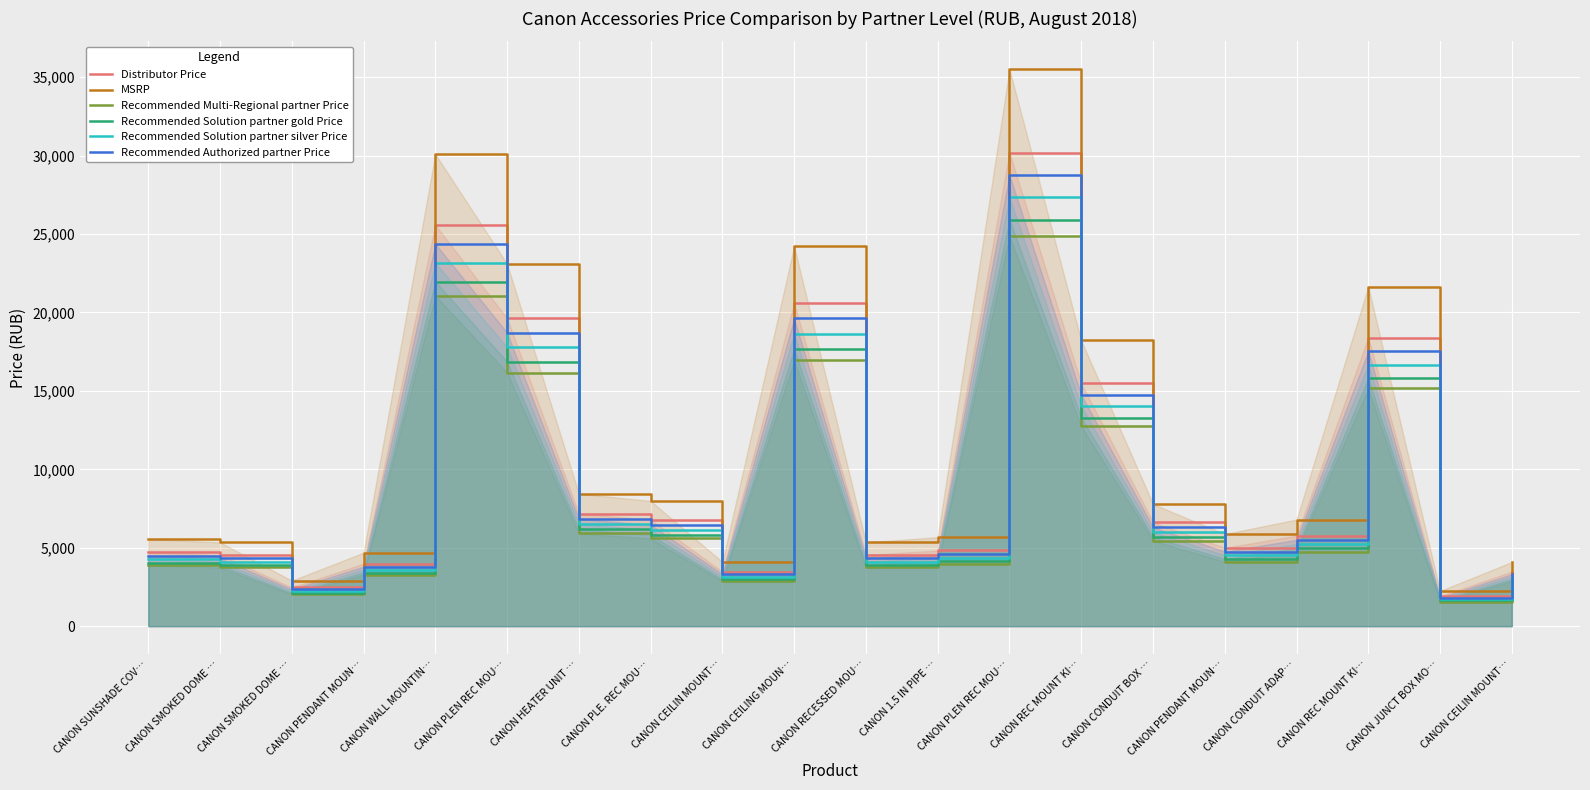

Reading left to right, extract all data points from this chart.

Distributor Price: CANON SUNSHADE COV…=4712	CANON SMOKED DOME …=4544	CANON SMOKED DOME …=2468	CANON PENDANT MOUN…=3983	CANON WALL MOUNTIN…=25582	CANON PLEN REC MOU…=19635	CANON HEATER UNIT …=7181	CANON PLE. REC MOU…=6788	CANON CEILIN MOUNT…=3478	CANON CEILING MOUN…=20589	CANON RECESSED MOU…=4544	CANON 1.5 IN PIPE …=4825	CANON PLEN REC MOU…=30182	CANON REC MOUNT KI…=15484	CANON CONDUIT BOX …=6620	CANON PENDANT MOUN…=4993	CANON CONDUIT ADAP…=5778	CANON REC MOUNT KI…=18401	CANON JUNCT BOX MO…=1907	CANON CEILIN MOUNT…=3478
MSRP: CANON SUNSHADE COV…=5544	CANON SMOKED DOME …=5346	CANON SMOKED DOME …=2904	CANON PENDANT MOUN…=4686	CANON WALL MOUNTIN…=30096	CANON PLEN REC MOU…=23100	CANON HEATER UNIT …=8448	CANON PLE. REC MOU…=7986	CANON CEILIN MOUNT…=4092	CANON CEILING MOUN…=24222	CANON RECESSED MOU…=5346	CANON 1.5 IN PIPE …=5676	CANON PLEN REC MOU…=35508	CANON REC MOUNT KI…=18216	CANON CONDUIT BOX …=7788	CANON PENDANT MOUN…=5874	CANON CONDUIT ADAP…=6798	CANON REC MOUNT KI…=21648	CANON JUNCT BOX MO…=2244	CANON CEILIN MOUNT…=4092
Recommended Multi-Regional partner Price: CANON SUNSHADE COV…=3881	CANON SMOKED DOME …=3742	CANON SMOKED DOME …=2033	CANON PENDANT MOUN…=3280	CANON WALL MOUNTIN…=21067	CANON PLEN REC MOU…=16170	CANON HEATER UNIT …=5914	CANON PLE. REC MOU…=5590	CANON CEILIN MOUNT…=2864	CANON CEILING MOUN…=16955	CANON RECESSED MOU…=3742	CANON 1.5 IN PIPE …=3973	CANON PLEN REC MOU…=24856	CANON REC MOUNT KI…=12751	CANON CONDUIT BOX …=5452	CANON PENDANT MOUN…=4112	CANON CONDUIT ADAP…=4759	CANON REC MOUNT KI…=15154	CANON JUNCT BOX MO…=1571	CANON CEILIN MOUNT…=2864
Recommended Solution partner gold Price: CANON SUNSHADE COV…=4047	CANON SMOKED DOME …=3903	CANON SMOKED DOME …=2120	CANON PENDANT MOUN…=3421	CANON WALL MOUNTIN…=21970	CANON PLEN REC MOU…=16863	CANON HEATER UNIT …=6167	CANON PLE. REC MOU…=5830	CANON CEILIN MOUNT…=2987	CANON CEILING MOUN…=17682	CANON RECESSED MOU…=3903	CANON 1.5 IN PIPE …=4143	CANON PLEN REC MOU…=25921	CANON REC MOUNT KI…=13298	CANON CONDUIT BOX …=5685	CANON PENDANT MOUN…=4288	CANON CONDUIT ADAP…=4963	CANON REC MOUNT KI…=15803	CANON JUNCT BOX MO…=1638	CANON CEILIN MOUNT…=2987
Recommended Solution partner silver Price: CANON SUNSHADE COV…=4269	CANON SMOKED DOME …=4116	CANON SMOKED DOME …=2236	CANON PENDANT MOUN…=3608	CANON WALL MOUNTIN…=23174	CANON PLEN REC MOU…=17787	CANON HEATER UNIT …=6505	CANON PLE. REC MOU…=6149	CANON CEILIN MOUNT…=3151	CANON CEILING MOUN…=18651	CANON RECESSED MOU…=4116	CANON 1.5 IN PIPE …=4371	CANON PLEN REC MOU…=27341	CANON REC MOUNT KI…=14026	CANON CONDUIT BOX …=5997	CANON PENDANT MOUN…=4523	CANON CONDUIT ADAP…=5234	CANON REC MOUNT KI…=16669	CANON JUNCT BOX MO…=1728	CANON CEILIN MOUNT…=3151
Recommended Authorized partner Price: CANON SUNSHADE COV…=4491	CANON SMOKED DOME …=4330	CANON SMOKED DOME …=2352	CANON PENDANT MOUN…=3796	CANON WALL MOUNTIN…=24378	CANON PLEN REC MOU…=18711	CANON HEATER UNIT …=6843	CANON PLE. REC MOU…=6469	CANON CEILIN MOUNT…=3315	CANON CEILING MOUN…=19620	CANON RECESSED MOU…=4330	CANON 1.5 IN PIPE …=4598	CANON PLEN REC MOU…=28761	CANON REC MOUNT KI…=14755	CANON CONDUIT BOX …=6308	CANON PENDANT MOUN…=4758	CANON CONDUIT ADAP…=5506	CANON REC MOUNT KI…=17535	CANON JUNCT BOX MO…=1818	CANON CEILIN MOUNT…=3315